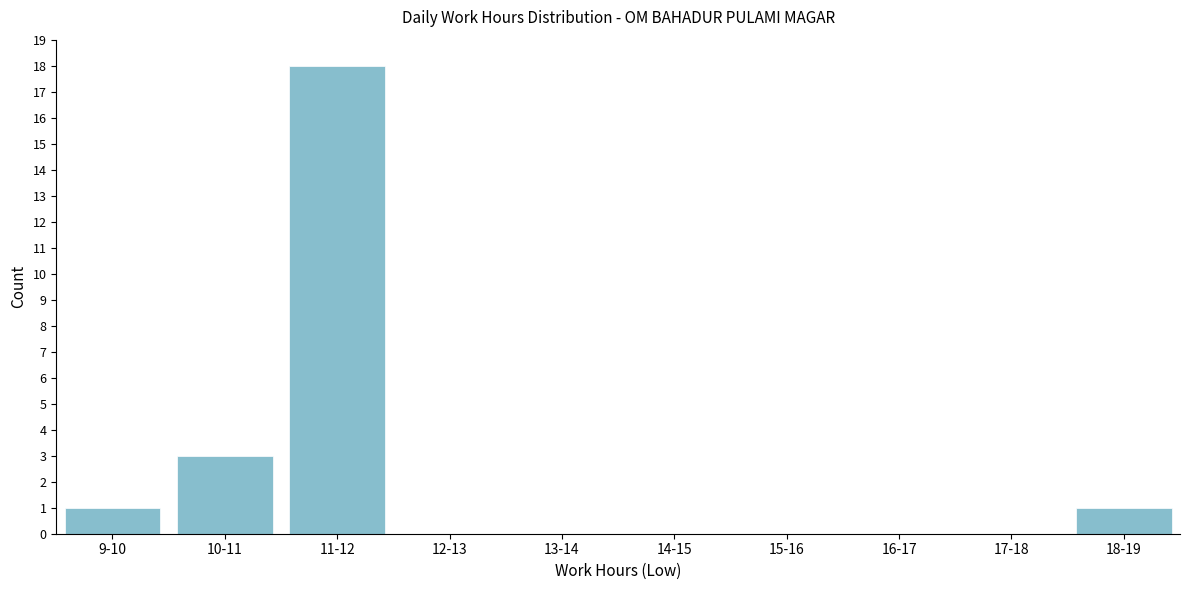

Which has a higher value, 9-10 or 10-11?

10-11